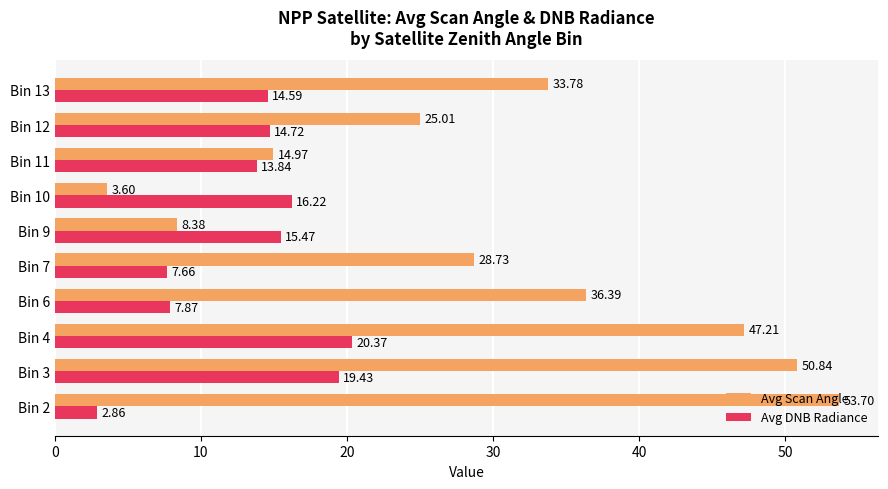

At which category is the sum across all series the highest?

Bin 3